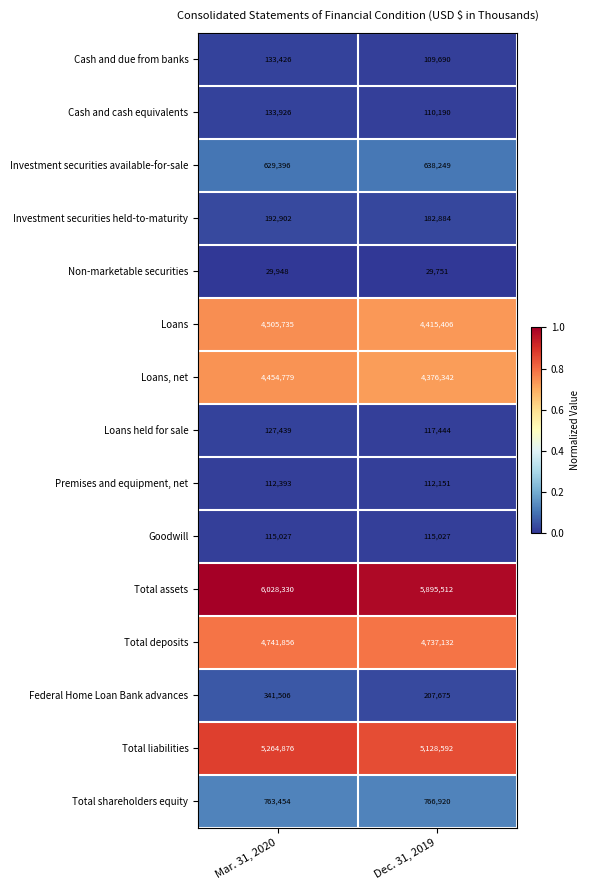

Is it true that Loans, net equals 4454779 at Mar. 31, 2020?

True